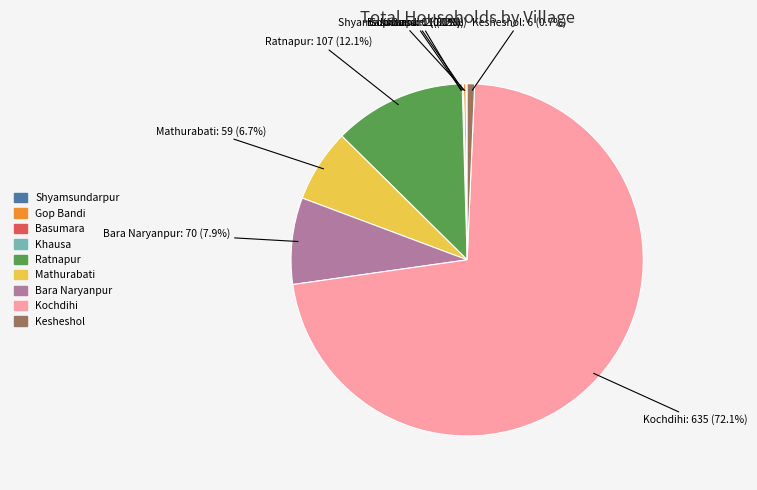

Rank the categories by value from lowest to highest.

Khausa, Shyamsundarpur, Basumara, Gop Bandi, Kesheshol, Mathurabati, Bara Naryanpur, Ratnapur, Kochdihi